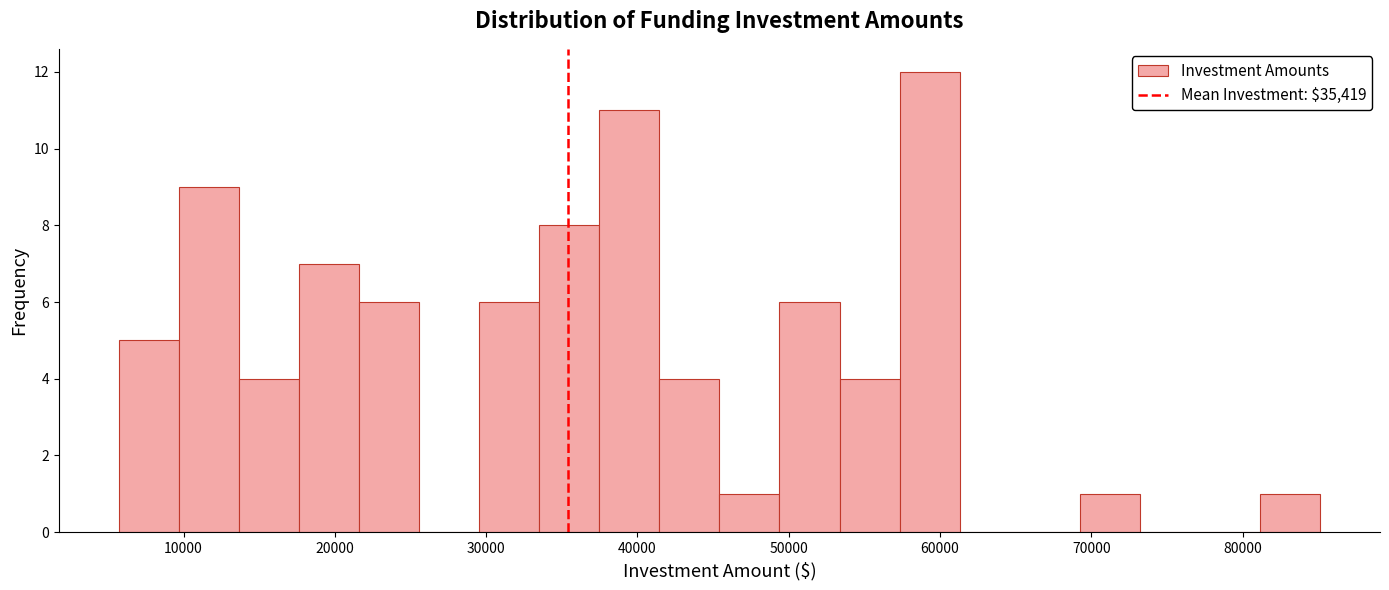

Read against the x-axis, roughly where is the centre of the tallest bar?

59000